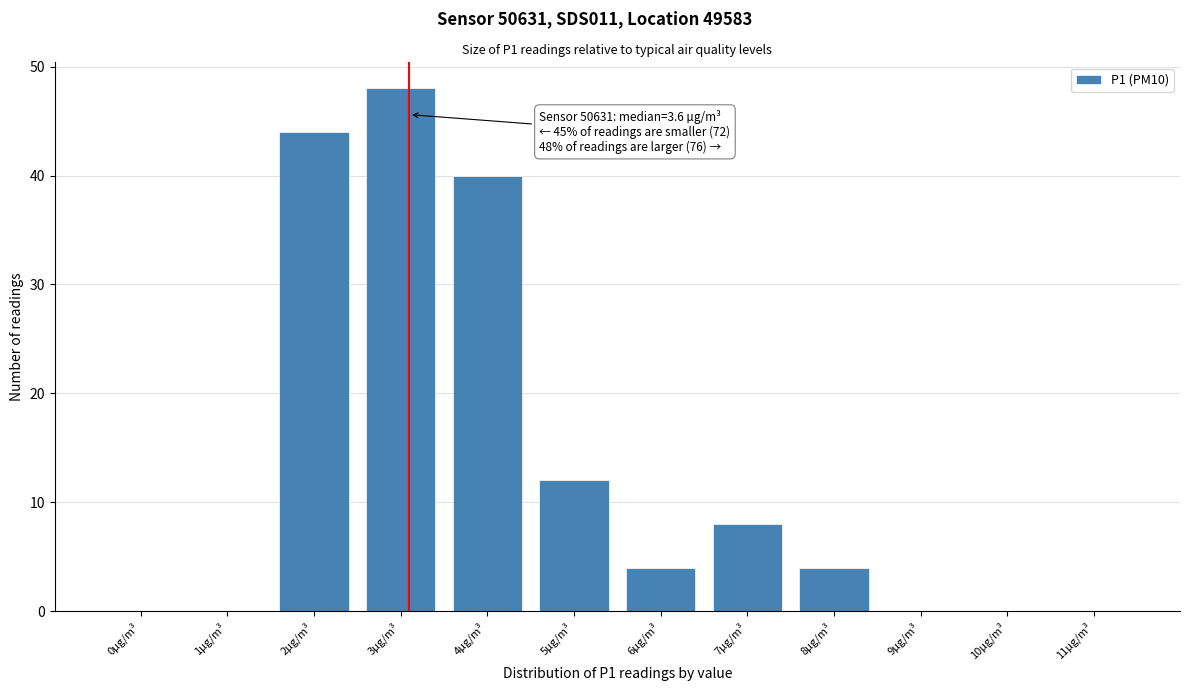

Reading right to left, what are all the values shown in this chart?

11µg/m³=0	10µg/m³=0	9µg/m³=0	8µg/m³=4	7µg/m³=8	6µg/m³=4	5µg/m³=12	4µg/m³=40	3µg/m³=48	2µg/m³=44	1µg/m³=0	0µg/m³=0